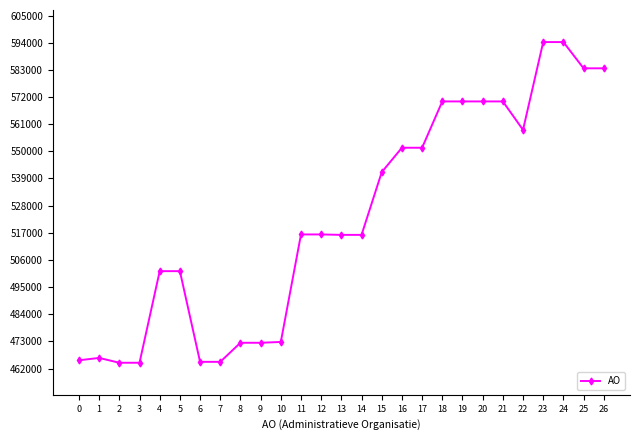

What is the change in value from 8 to 12?

+43883